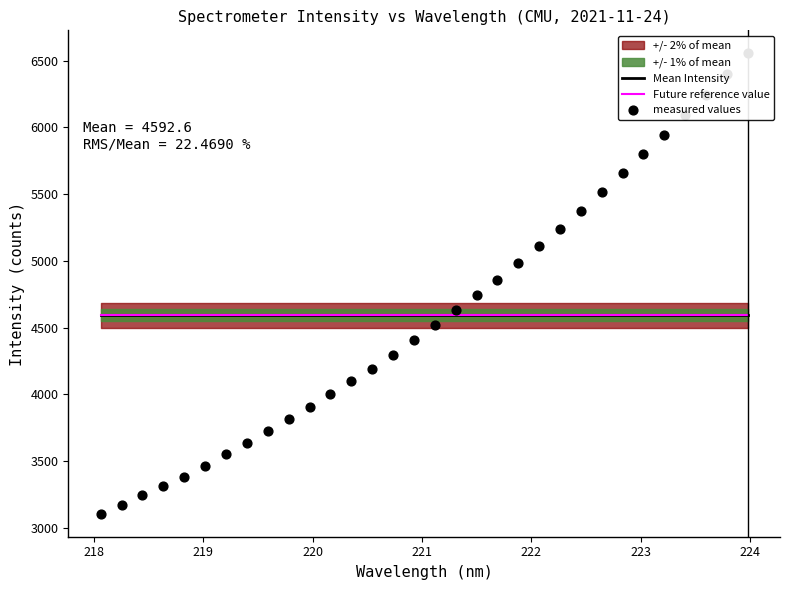

What is the minimum value for Future reference value?

4594.9